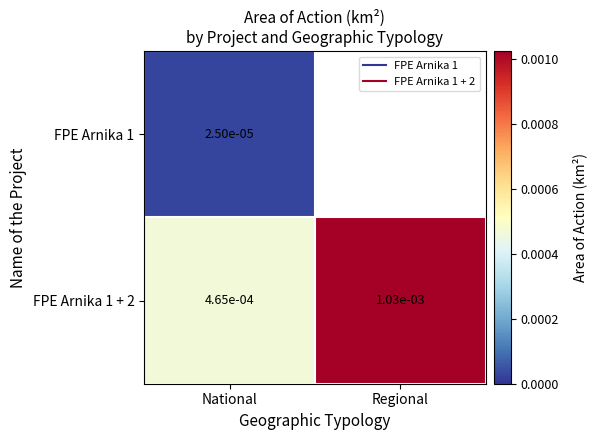

Where is FPE Arnika 1 + 2 nearest to the value 0?

National